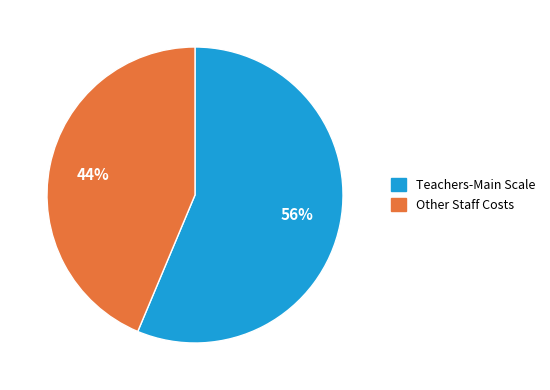

Is there any slice that represents more than half of the pie?

Yes